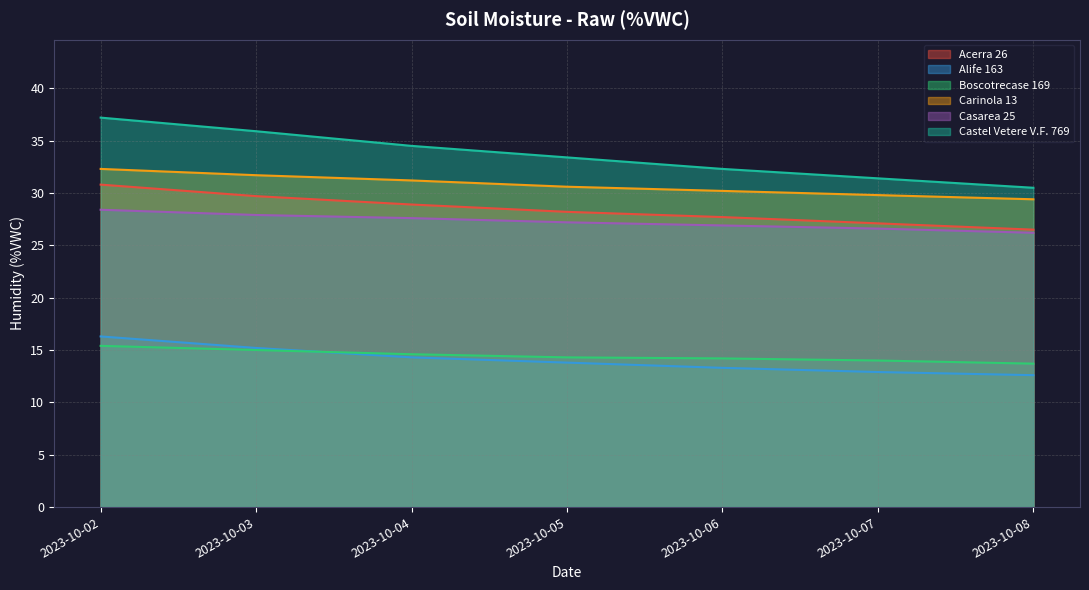

What is the minimum value shown in the chart?

12.6